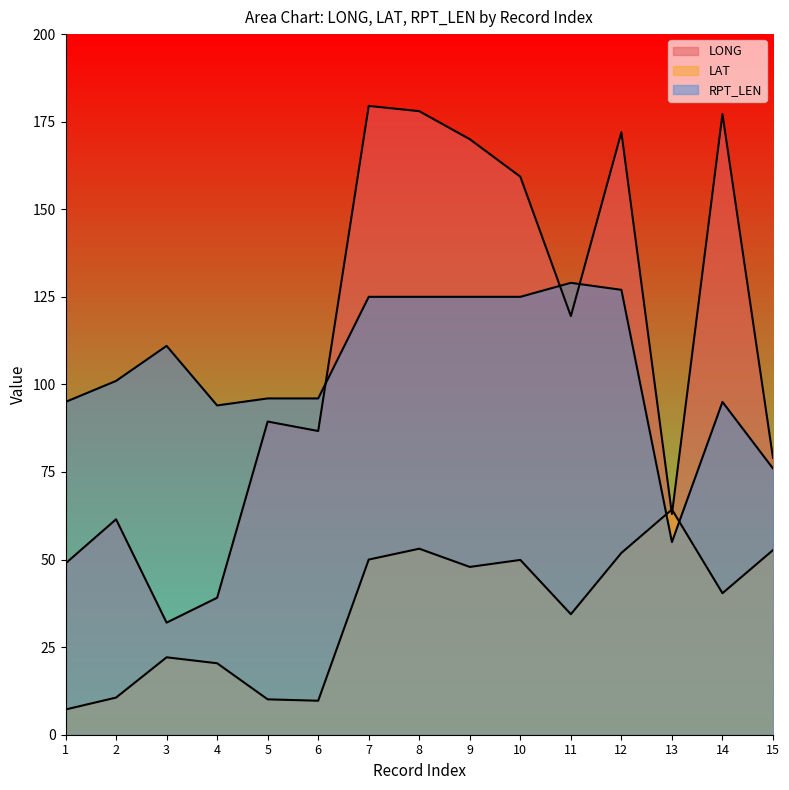

True or false: LAT has a value of 40.4 at 14.

True